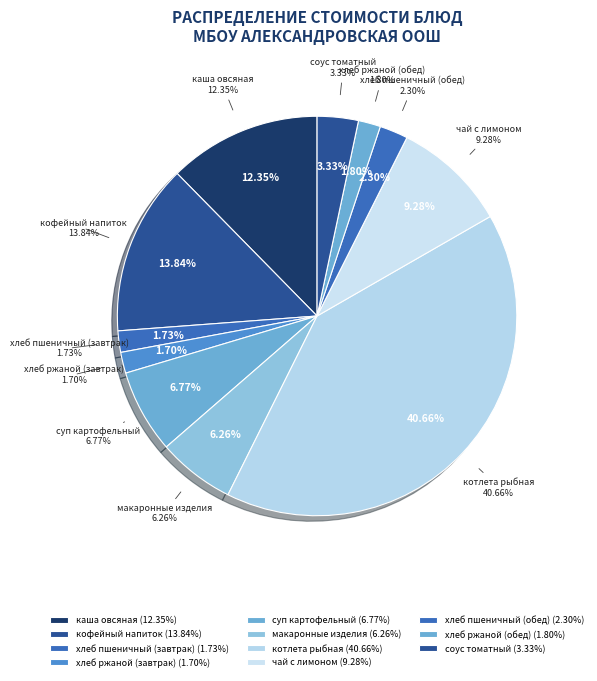

How many segments does this pie chart have?

11